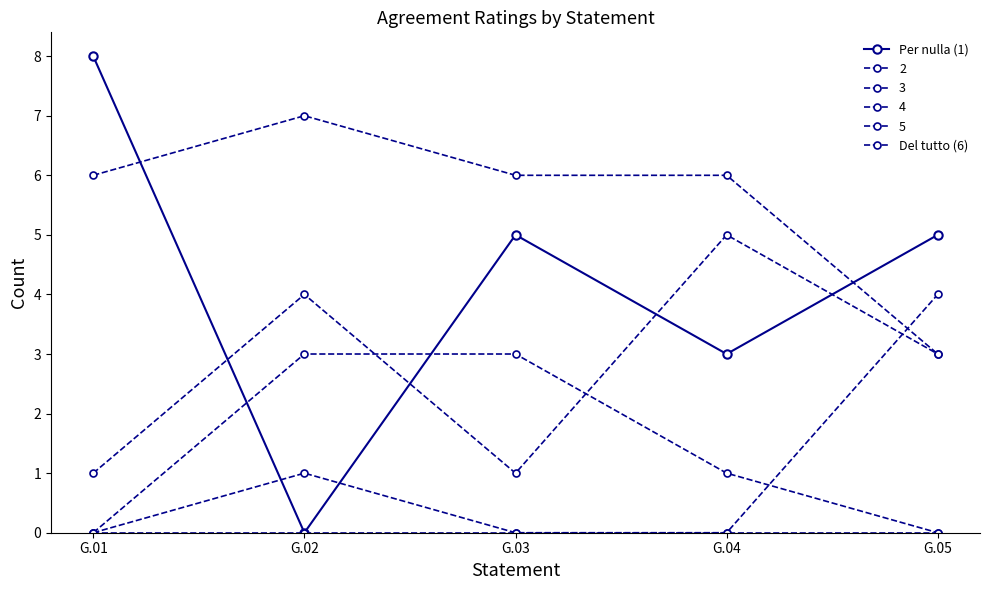

In Per nulla (1), how many points are higher than both neighbors (excluding endpoints)?

1